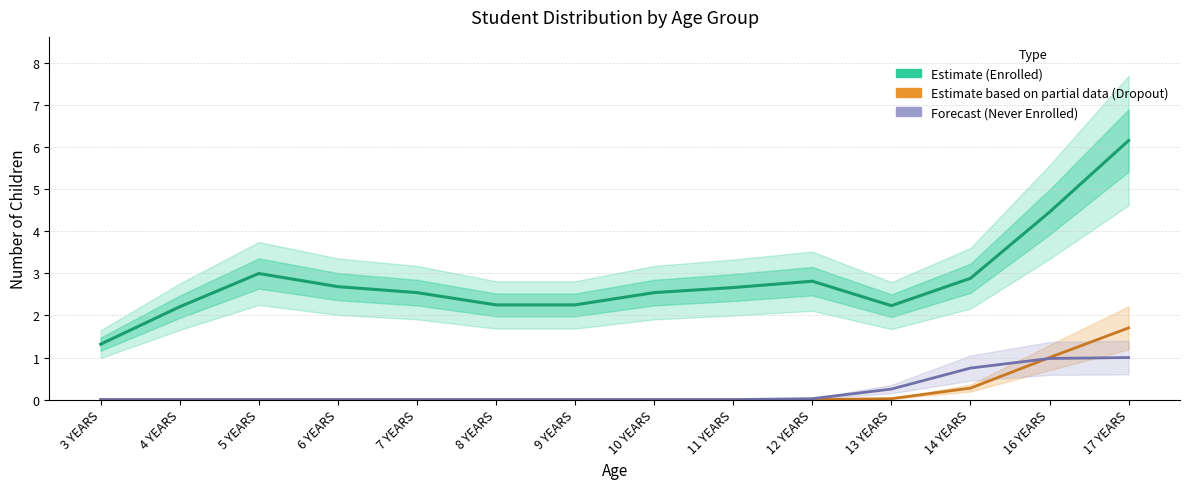

What is the label of the 11th point from the right?

6 YEARS